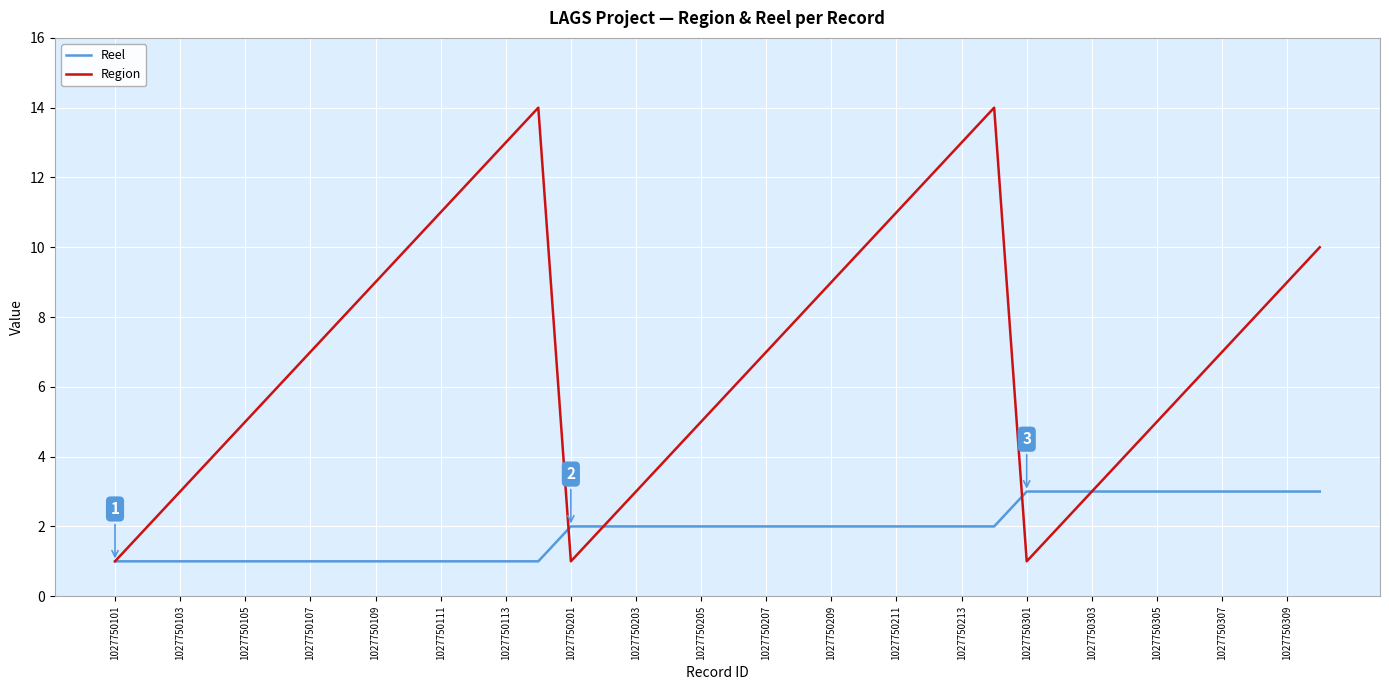

Which series has the largest total across all categories?

Region